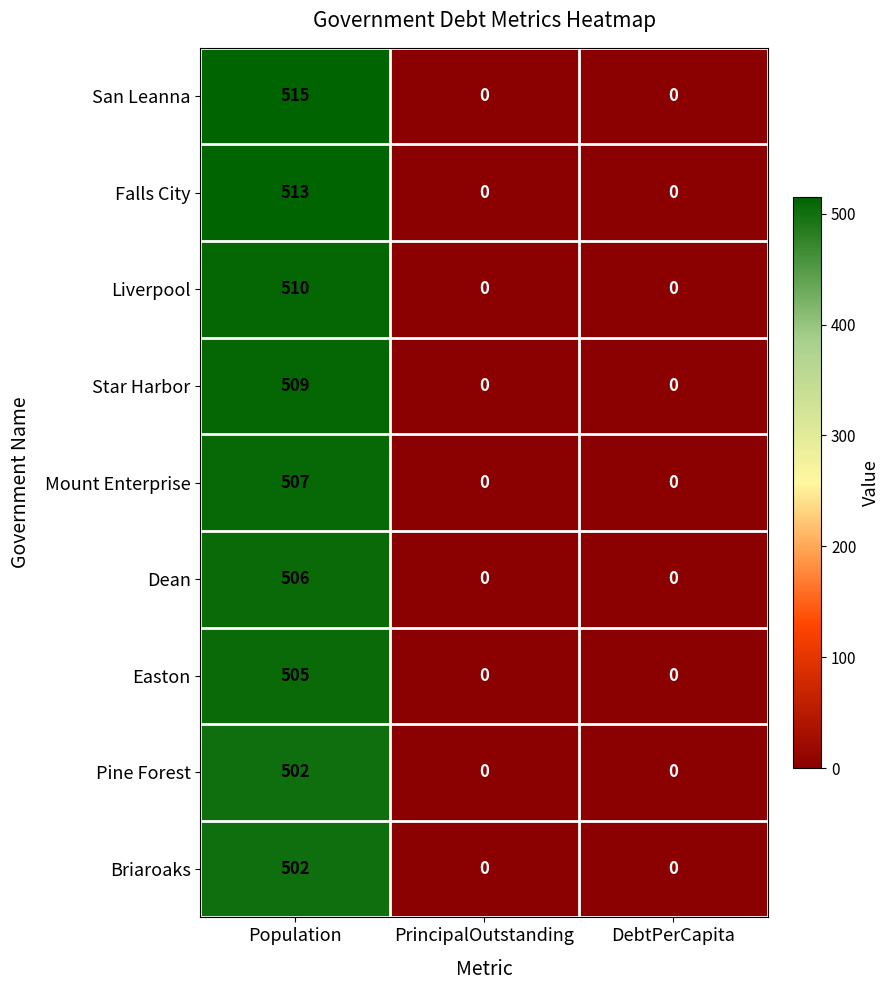

What is the maximum value for Falls City?

513